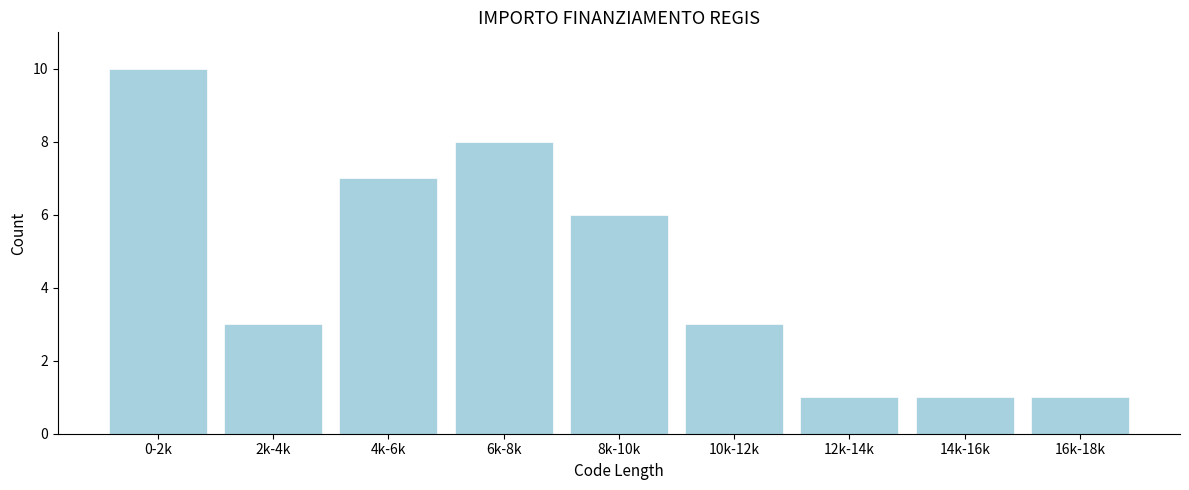

Reading left to right, what are all the values shown in this chart?

0-2k=10	2k-4k=3	4k-6k=7	6k-8k=8	8k-10k=6	10k-12k=3	12k-14k=1	14k-16k=1	16k-18k=1